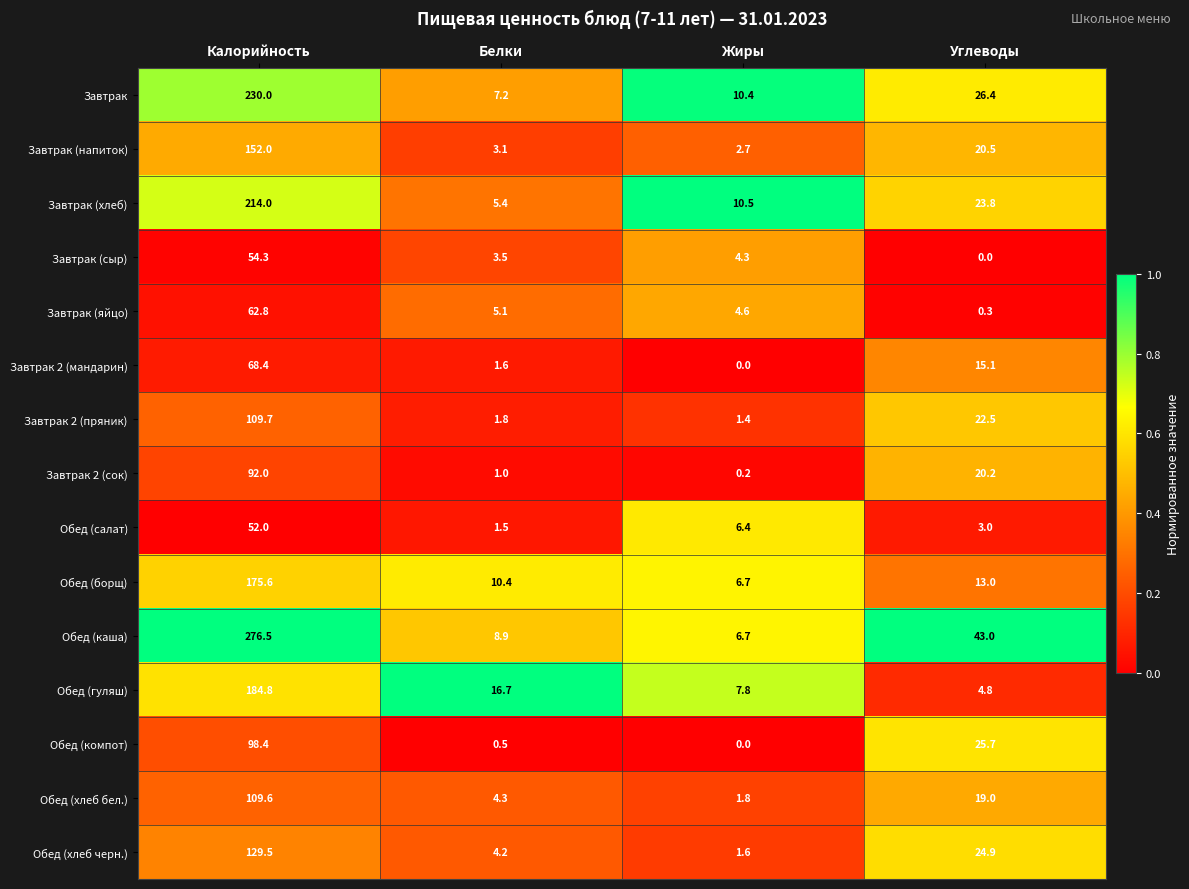

The Завтрак (напиток) series shows 1.7 at Жиры. True or false?

False